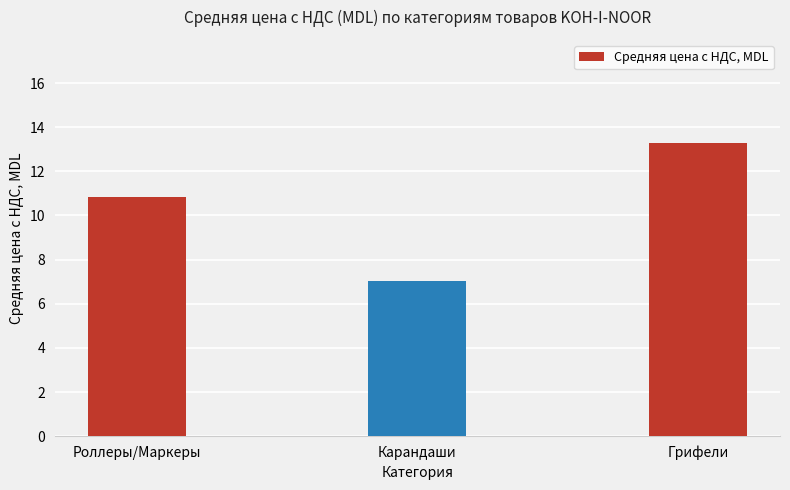

What is the average value?

10.4